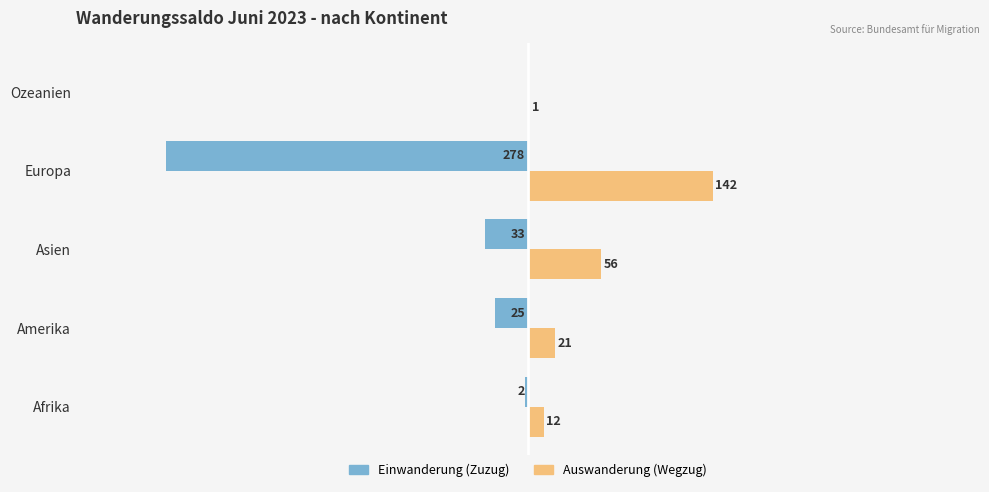

What are all the series names shown in the legend?

Einwanderung (Zuzug), Auswanderung (Wegzug)